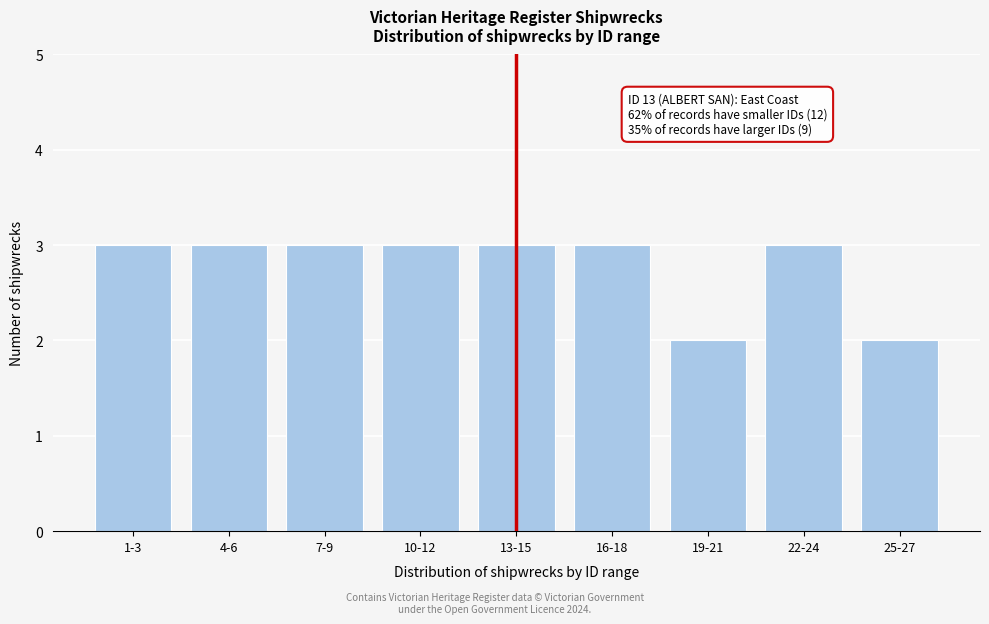

Reading left to right, what are all the values shown in this chart?

3	3	3	3	3	3	2	3	2